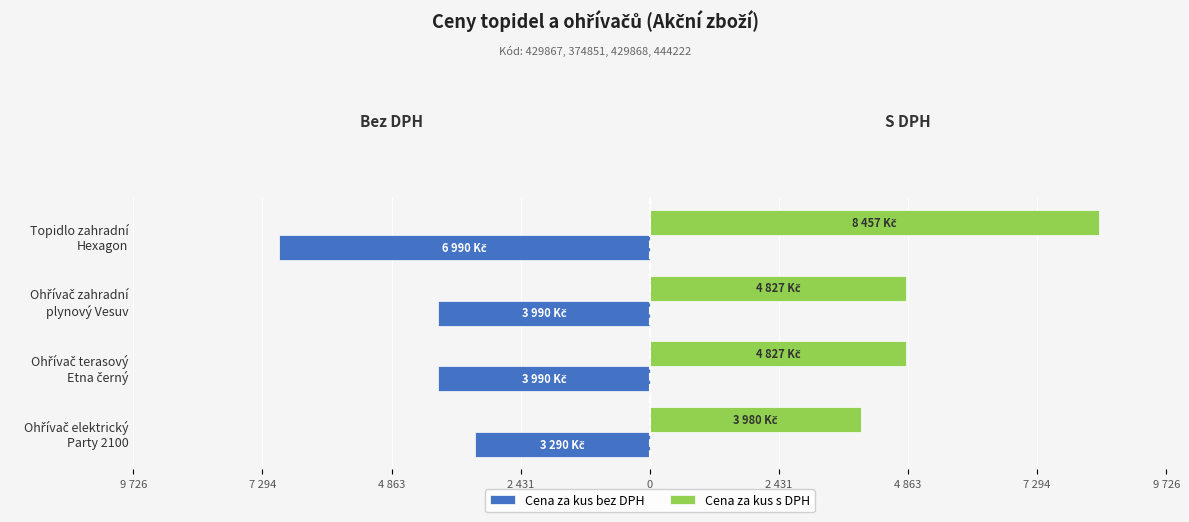

At how many categories does at least one series exceed 5076?

1